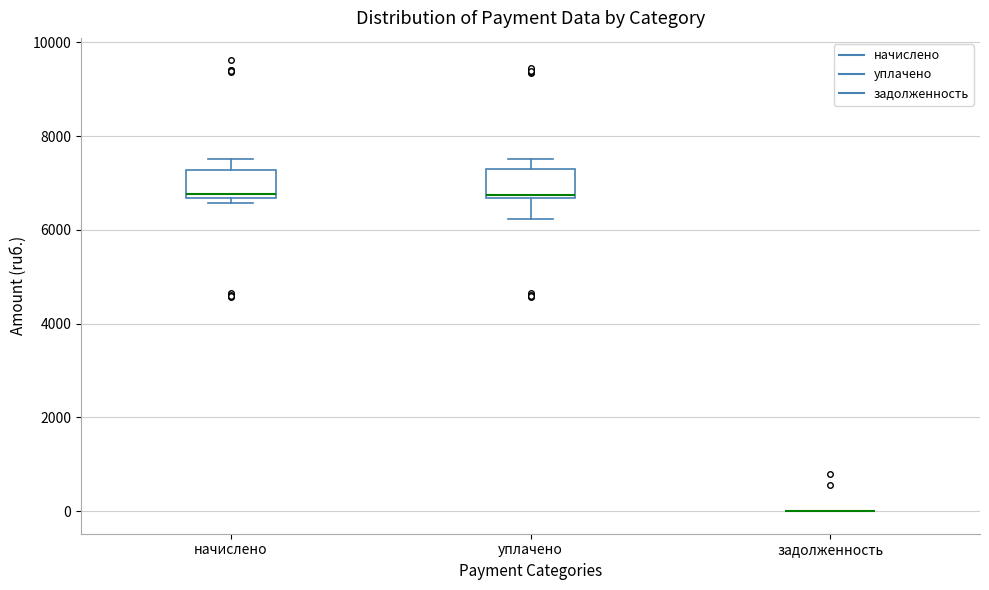

Reading left to right, read every box against the y-axis: the position of its median line, the range the box covers, and the ends of its whiskers. The values are not printed on the chart, so give them approximately, as read against the axis.

начислено: median 6800, box 6600 to 7200, whiskers 6600 (just below the box's lower edge) to 7600
уплачено: median 6800, box 6600 to 7200, whiskers 6200 to 7600
задолженность: box collapsed to a line at 0, whiskers 0 to 0